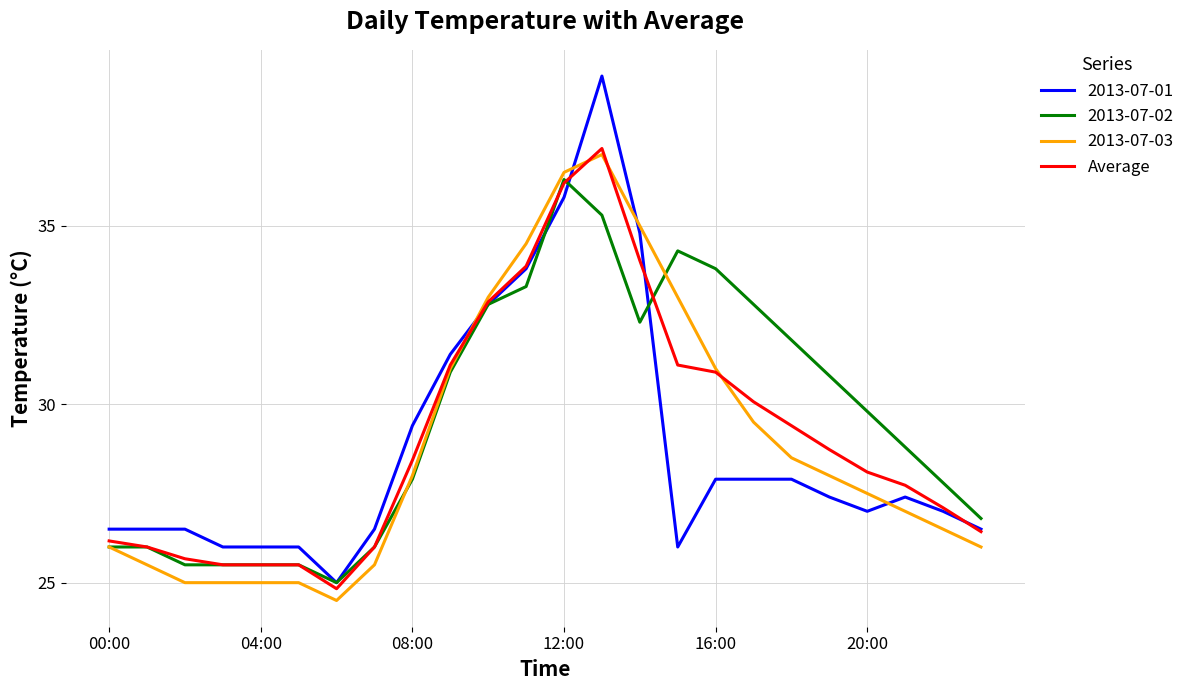

Which series has the largest range (max minus min)?

2013-07-01